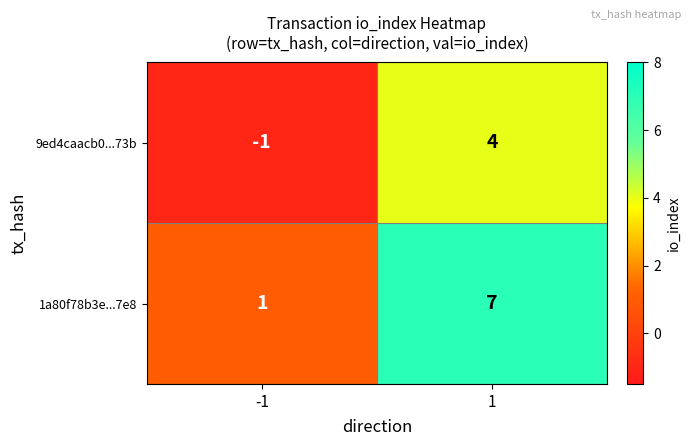

The value of 9ed4caacb0...73b at -1 is 0. True or false?

False